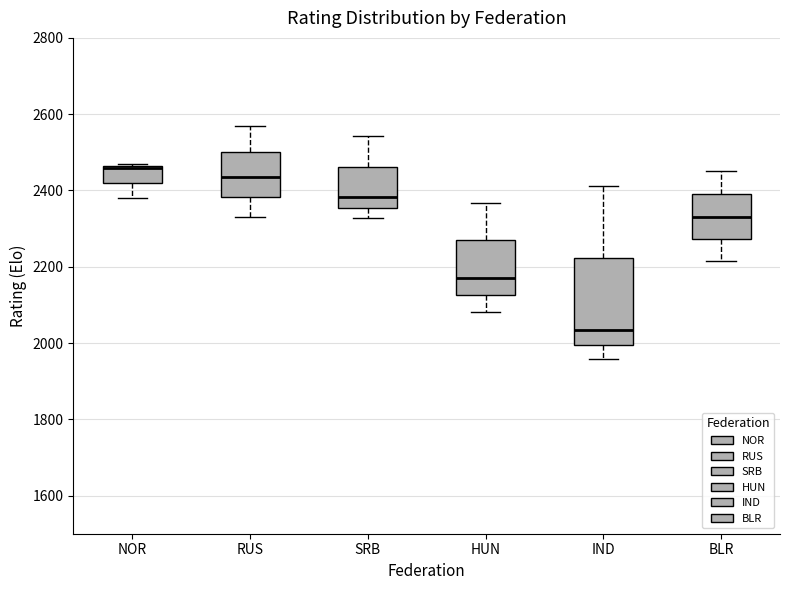

Which box's median line is the highest?

NOR